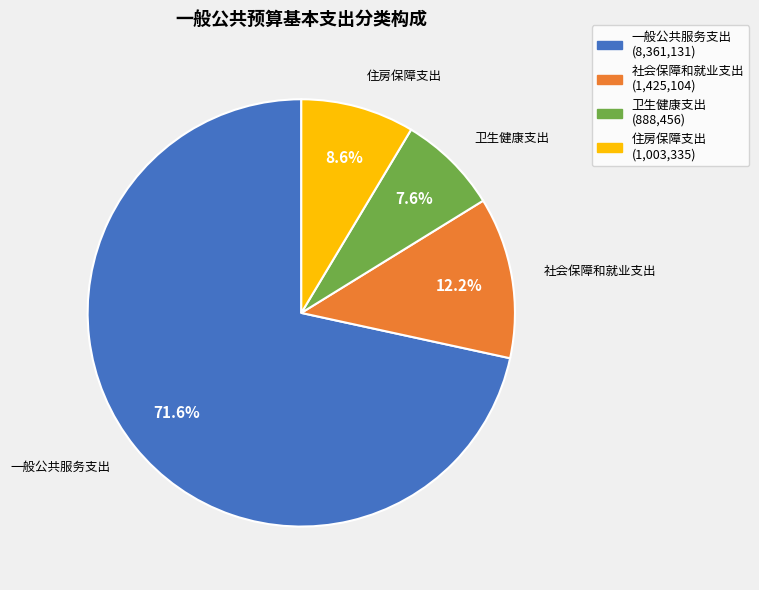

Rank the categories by value from lowest to highest.

卫生健康支出, 住房保障支出, 社会保障和就业支出, 一般公共服务支出